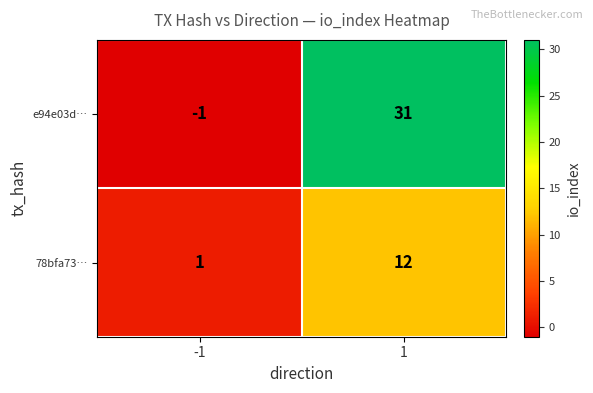

The e94e03d… series shows -1 at -1. True or false?

True